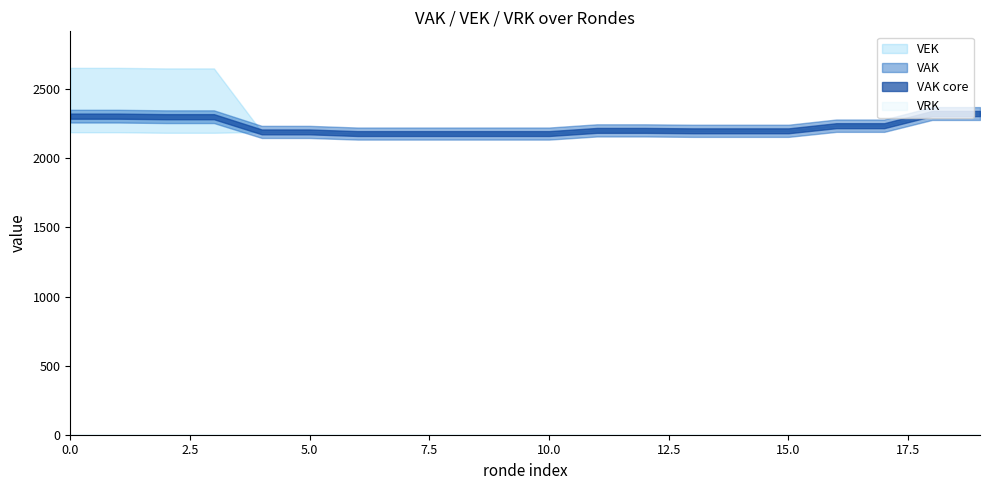

True or false: VAK has more than 2 points higher than both neighbors.

False